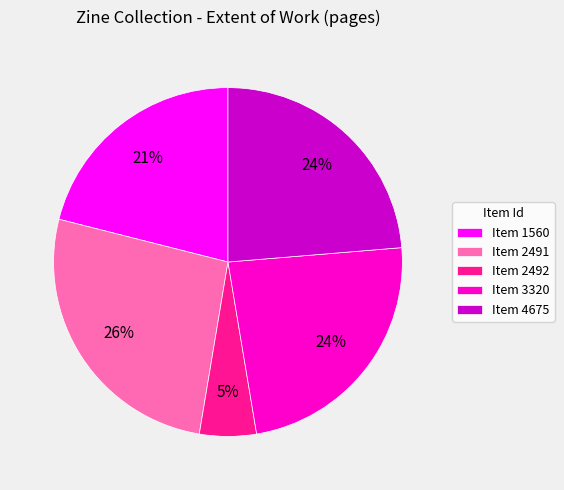

How many slices are in this pie chart?

5